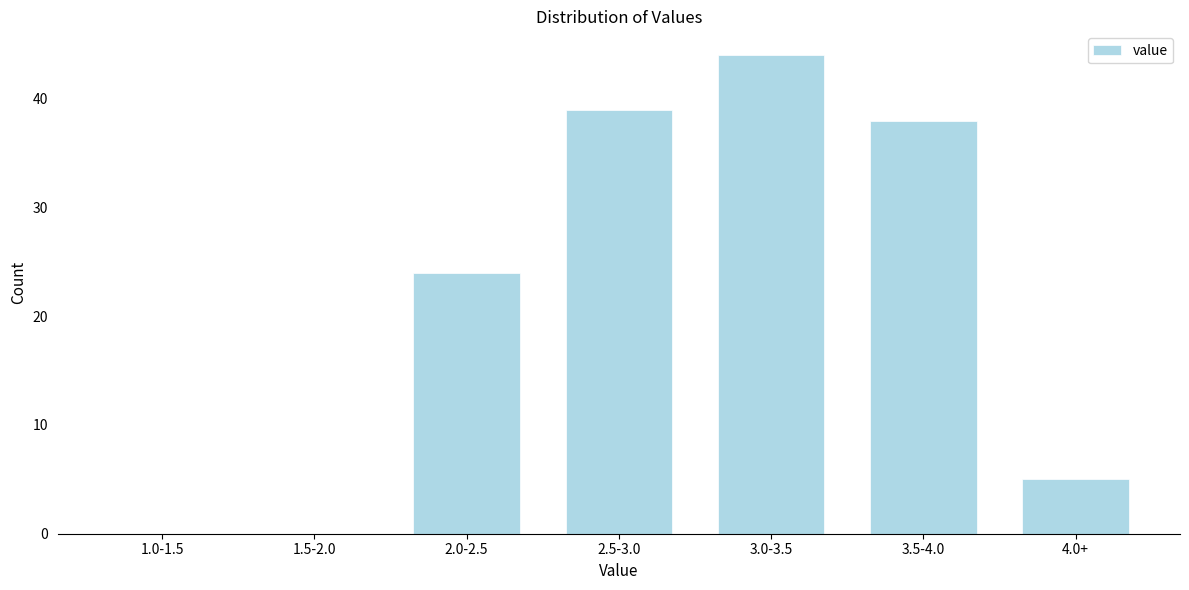

Reading left to right, list all the values displayed in this chart.

1.0-1.5=0	1.5-2.0=0	2.0-2.5=24	2.5-3.0=39	3.0-3.5=44	3.5-4.0=38	4.0+=5